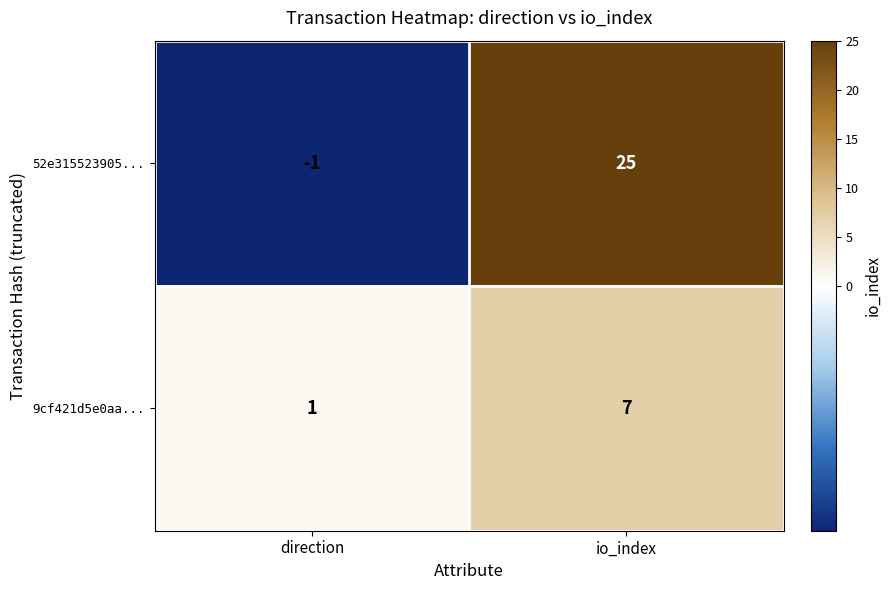

What is the greatest value displayed?

25